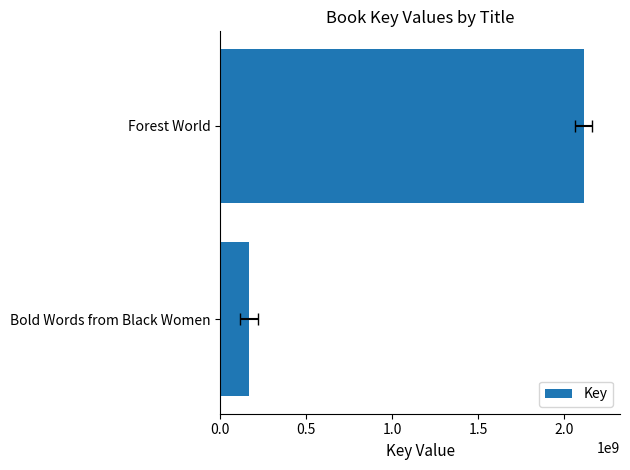

What is the difference between the values at Forest World and Bold Words from Black Women?

1948364222